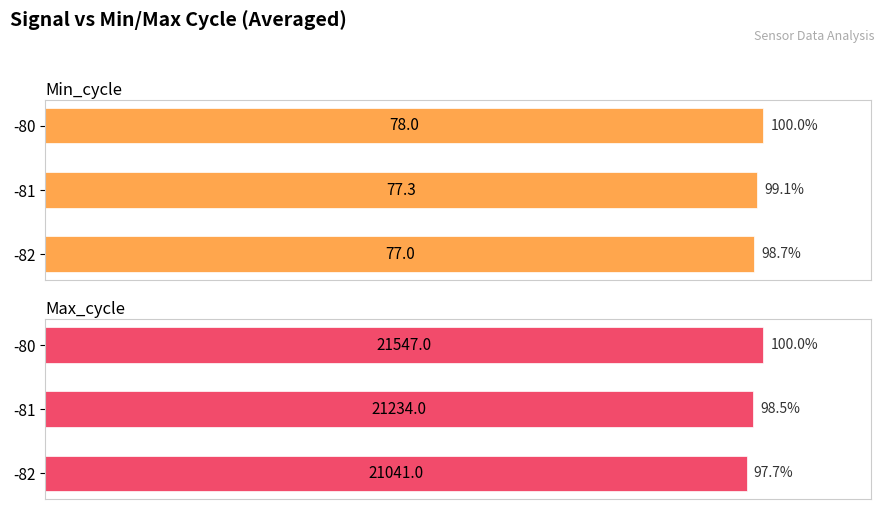

Are the bars horizontal?

Yes